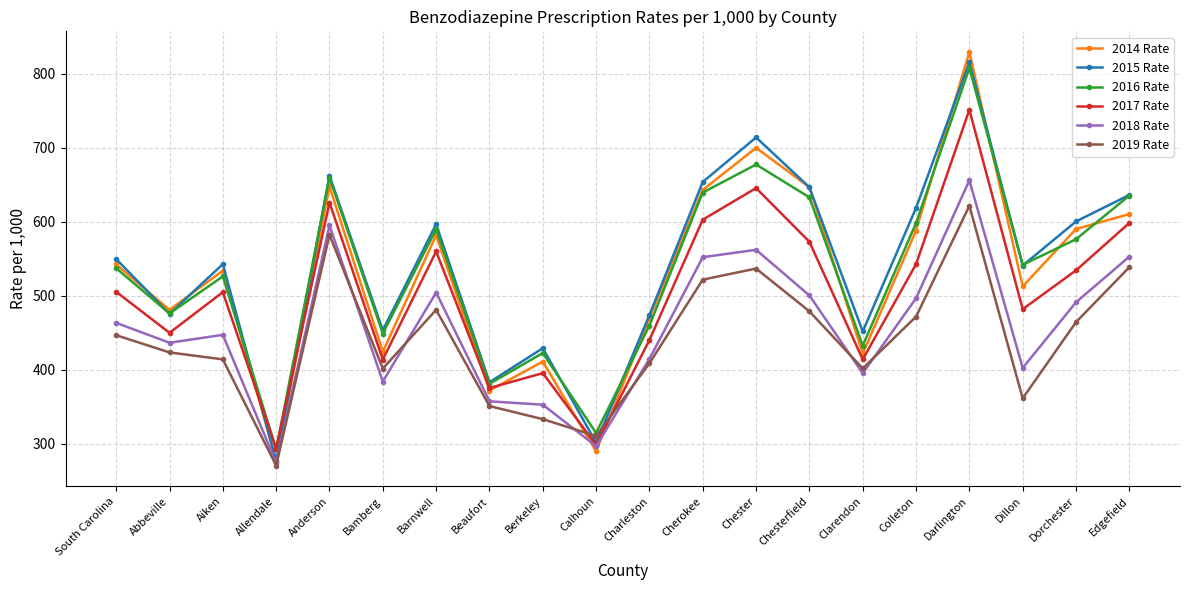

What is the highest value of the 2016 Rate series?

808.1